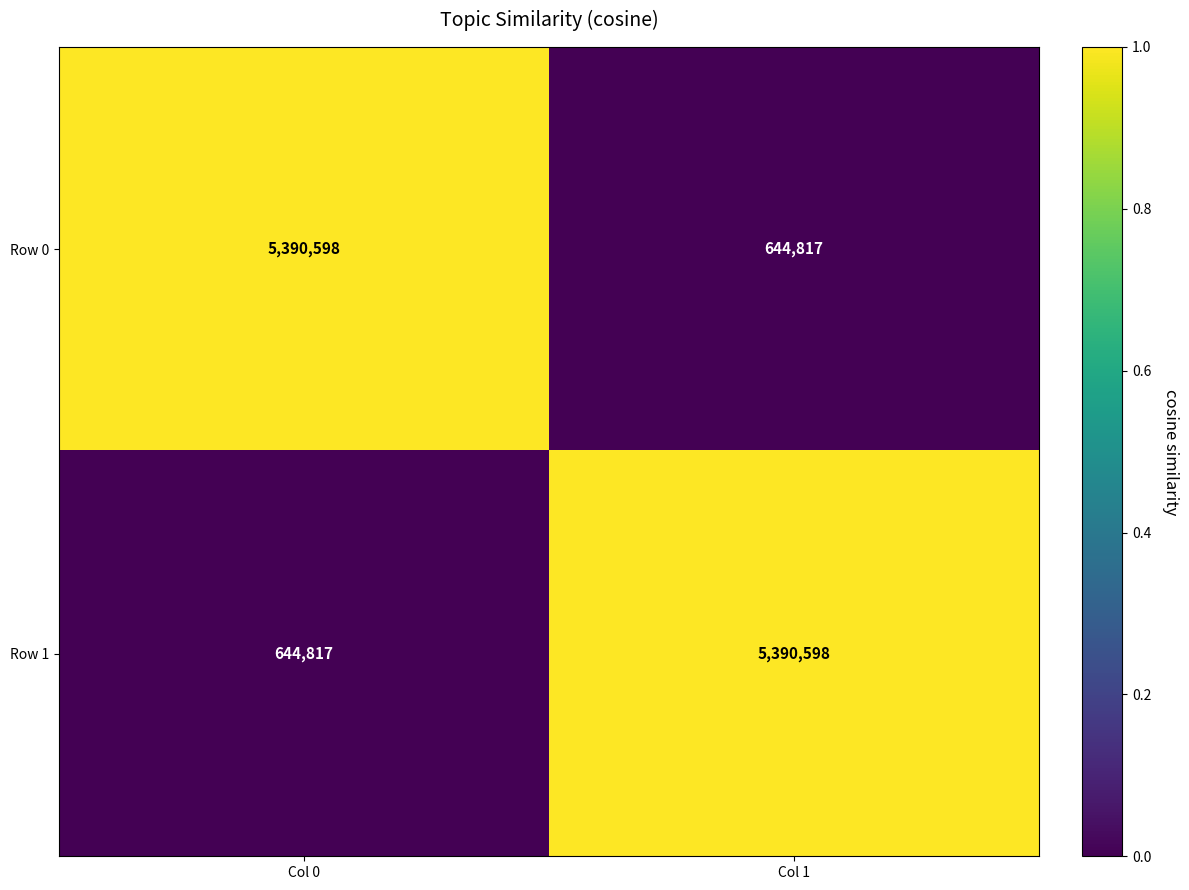

Reading left to right, what are all the values shown in this chart?

Row 0: 5390598	644817
Row 1: 644817	5390598